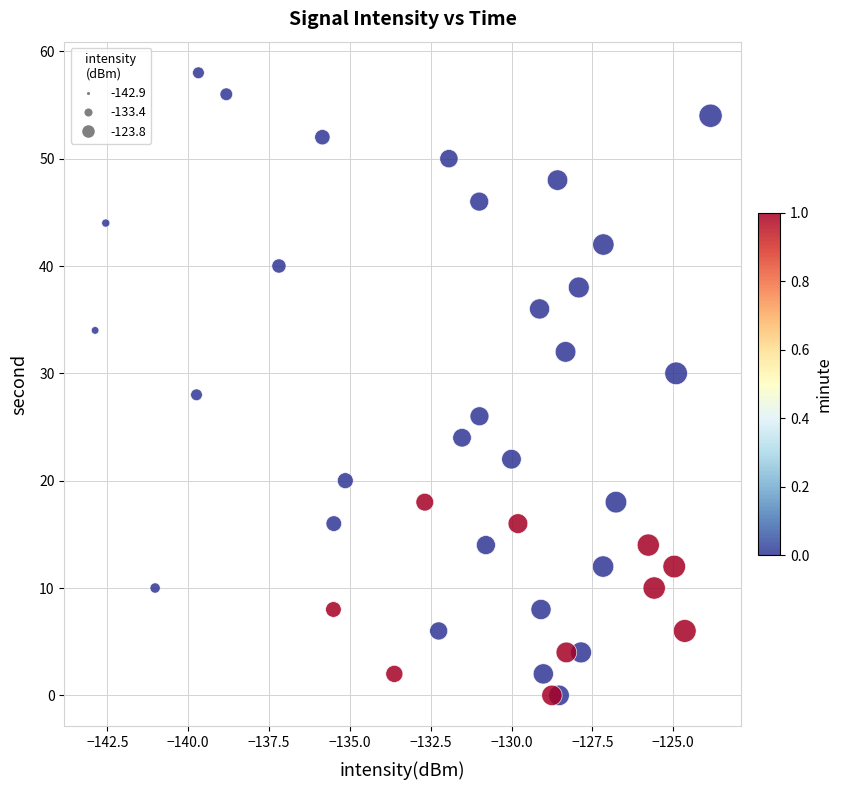

What is the range of Y values (max minus min)?

58